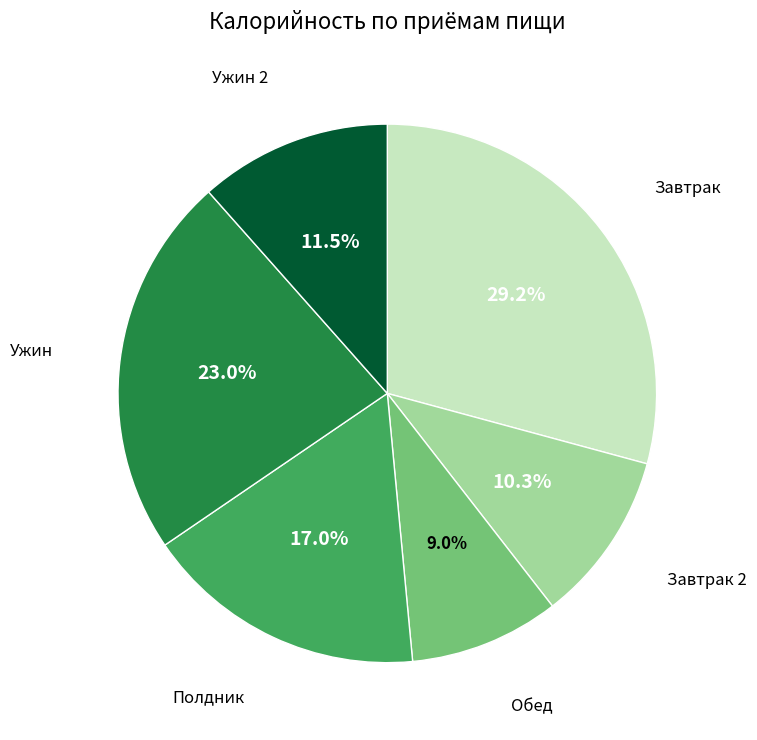

Does any single category account for the majority?

No